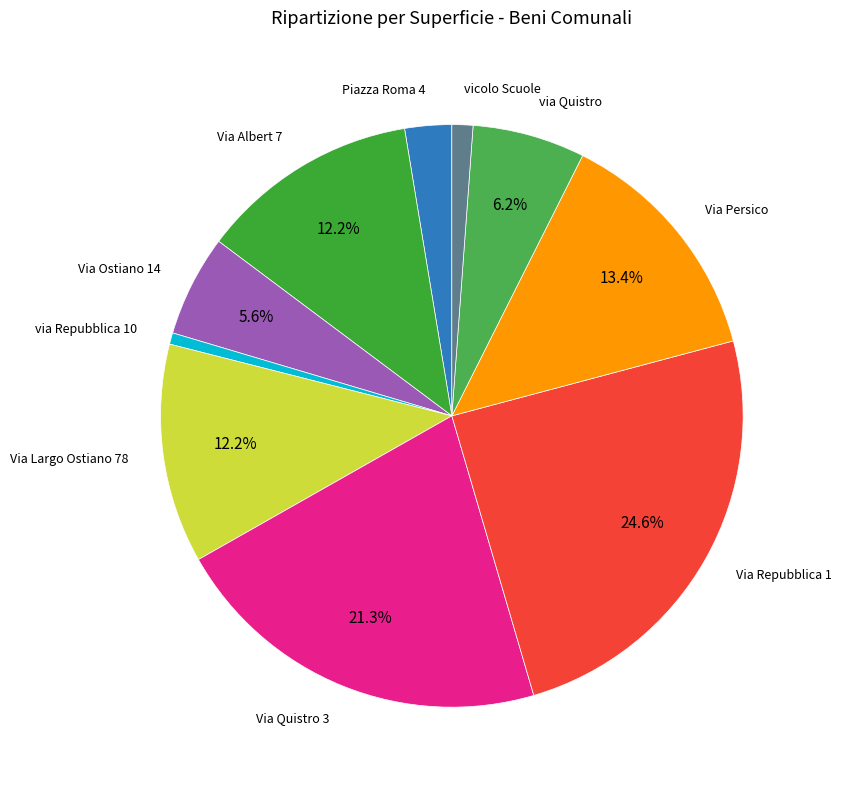

Between Via Persico and Via Repubblica 1, which is larger?

Via Repubblica 1